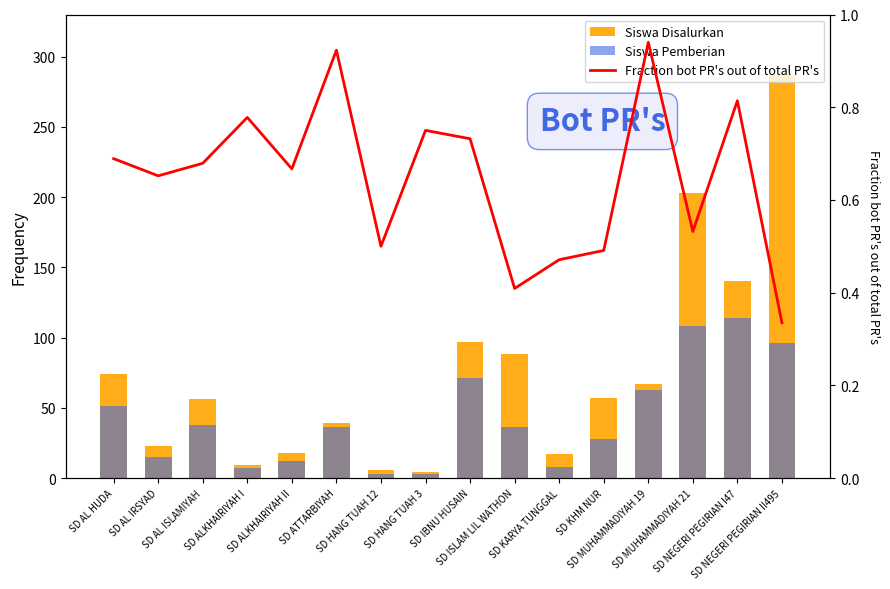

Reading left to right, what are all the values shown in this chart?

Siswa Disalurkan: 74.0	23.0	56.0	9.0	18.0	39.0	6.0	4.0	97.0	88.0	17.0	57.0	67.0	203.0	140.0	287.0
Siswa Pemberian: 51.0	15.0	38.0	7.0	12.0	36.0	3.0	3.0	71.0	36.0	8.0	28.0	63.0	108.0	114.0	96.0
Fraction bot PR's out of total PR's: 0.7	0.7	0.7	0.8	0.7	0.9	0.5	0.8	0.7	0.4	0.5	0.5	0.9	0.5	0.8	0.3